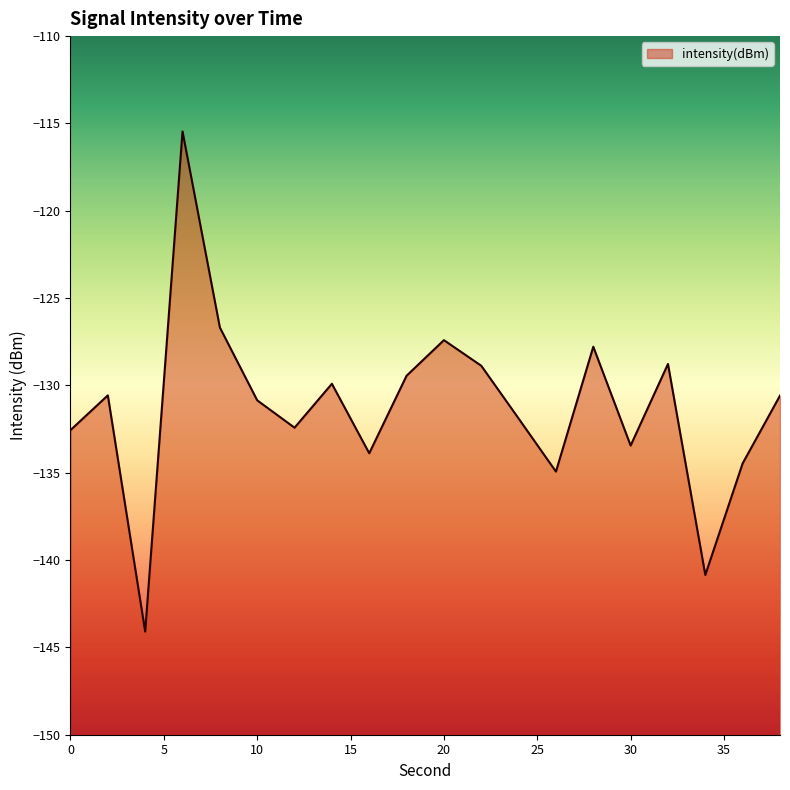

What is the value of the 16th point from the left?

-133.4